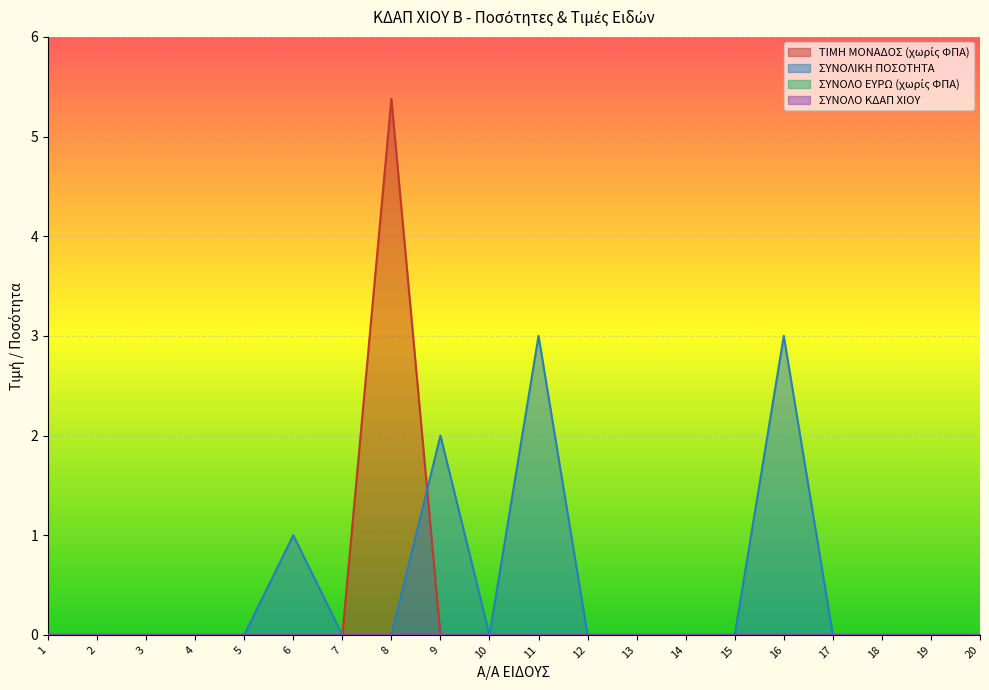

Does the chart display data point markers on the line(s)?

No